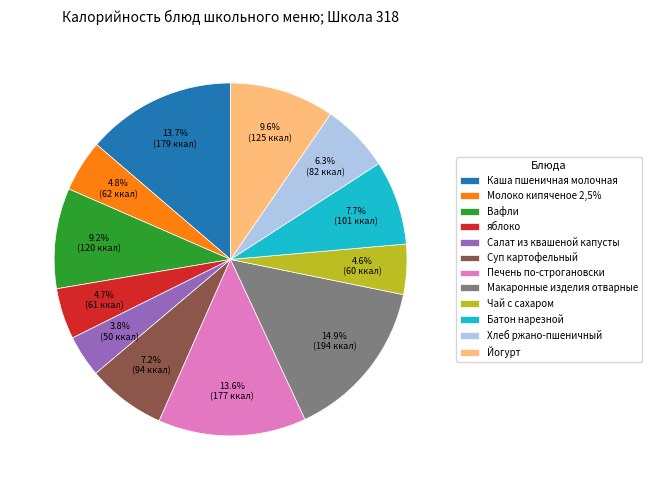

Does Салат из квашеной капусты account for over 50% of the chart?

No